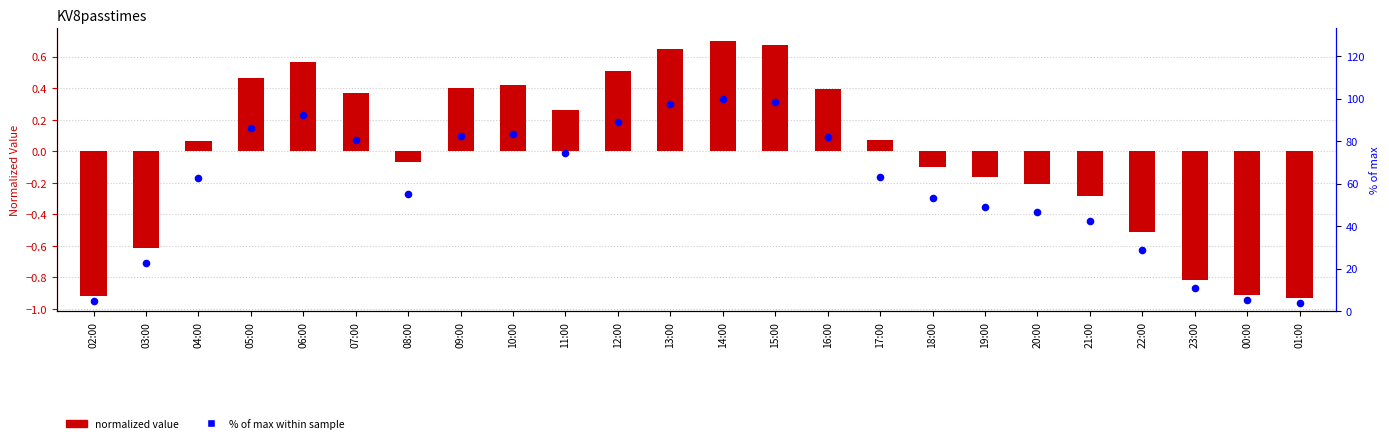

Which series reaches the minimum Y coordinate?

KV8passtimes